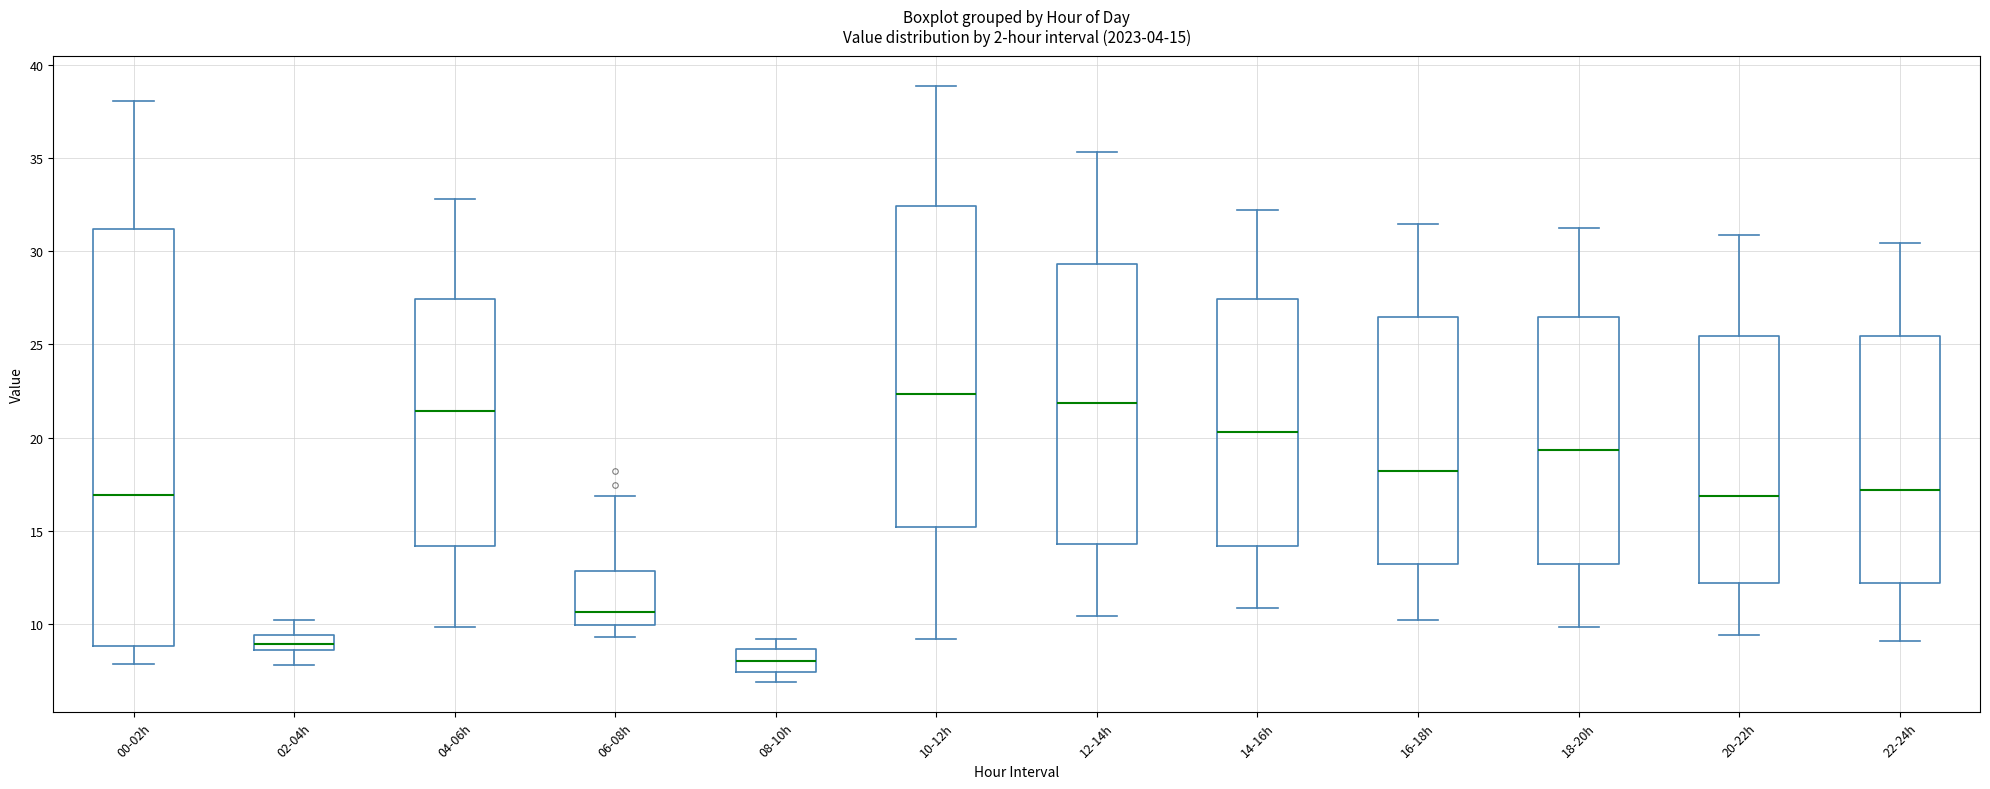

Which box's median line is the lowest?

08-10h